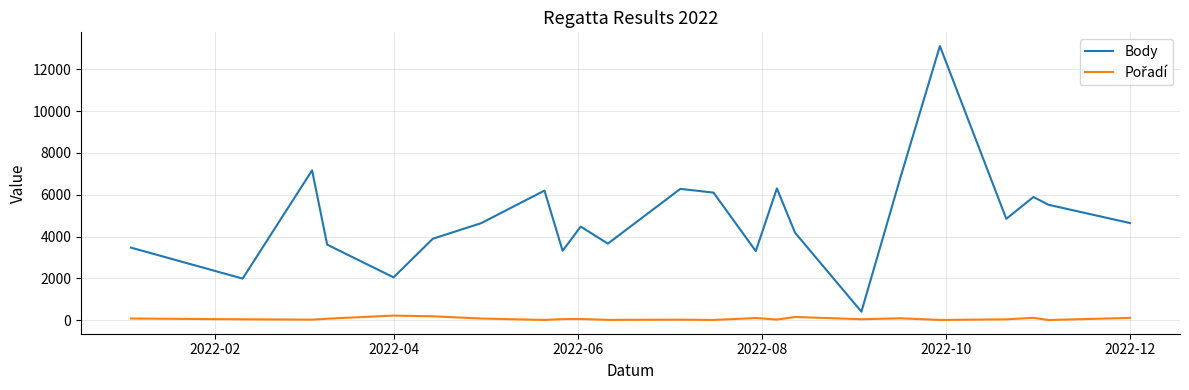

Which series has the largest total across all categories?

Body